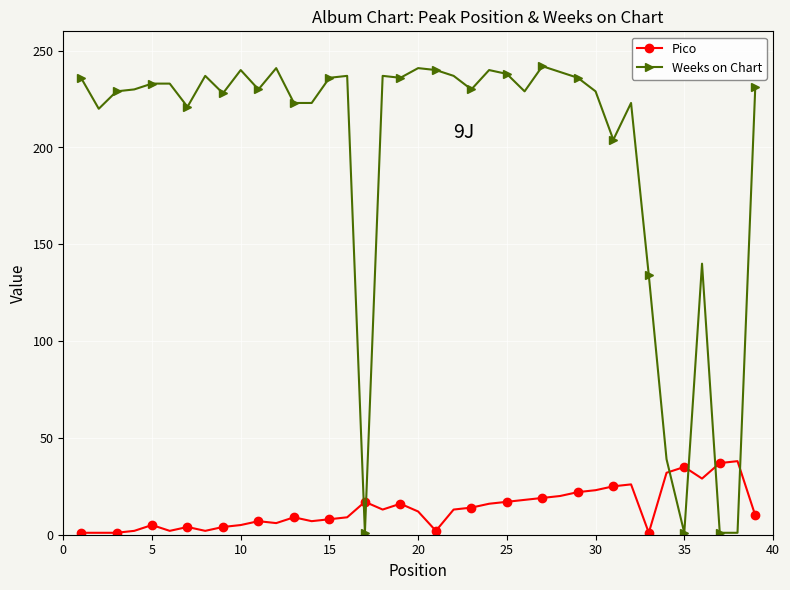

What are all the series names shown in the legend?

Pico, Weeks on Chart